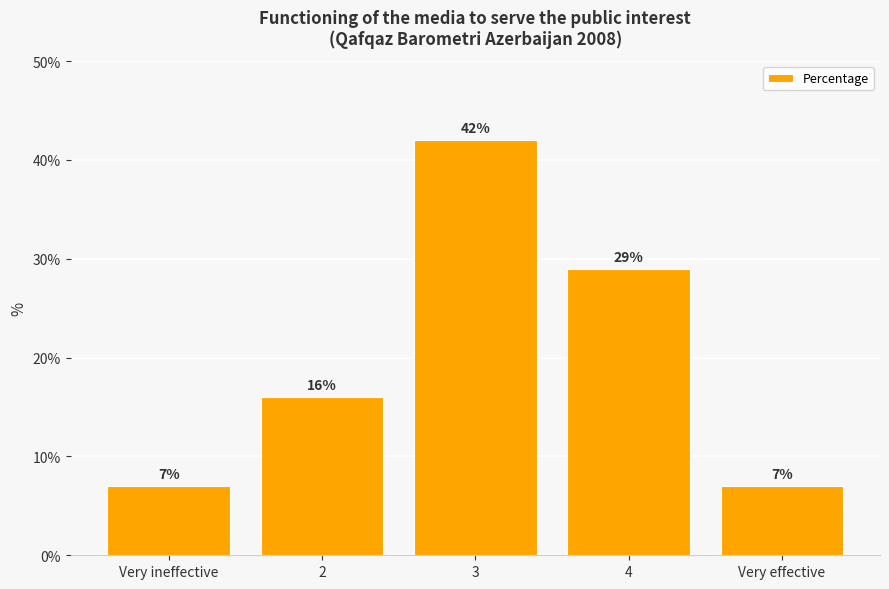

What position from the left is Very effective?

5